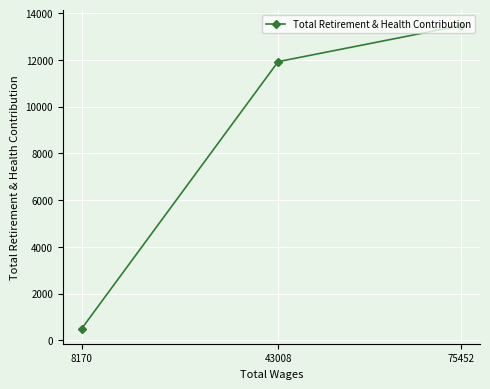

Rank the categories by value from highest to lowest.

75452, 43008, 8170